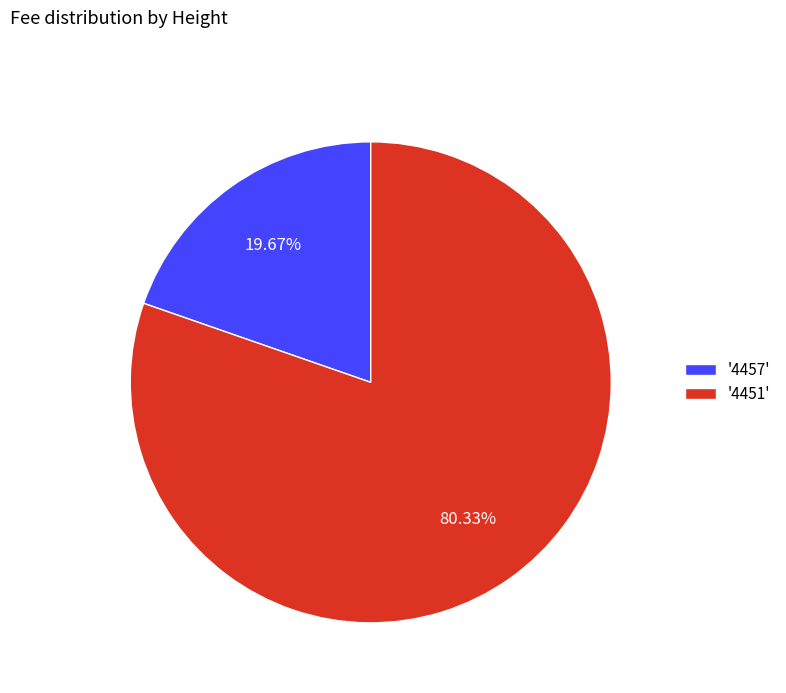

How many slices are in this pie chart?

2